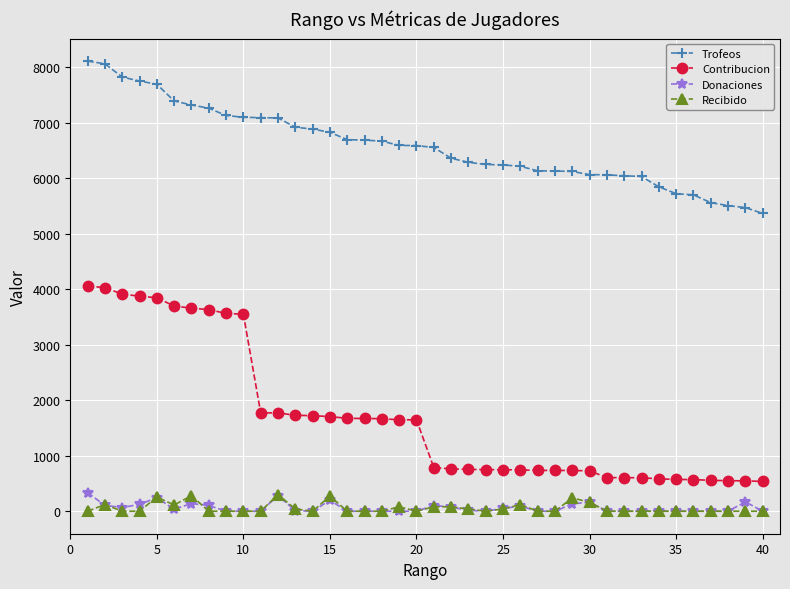

True or false: Donaciones and Trofeos cross at least once.

False